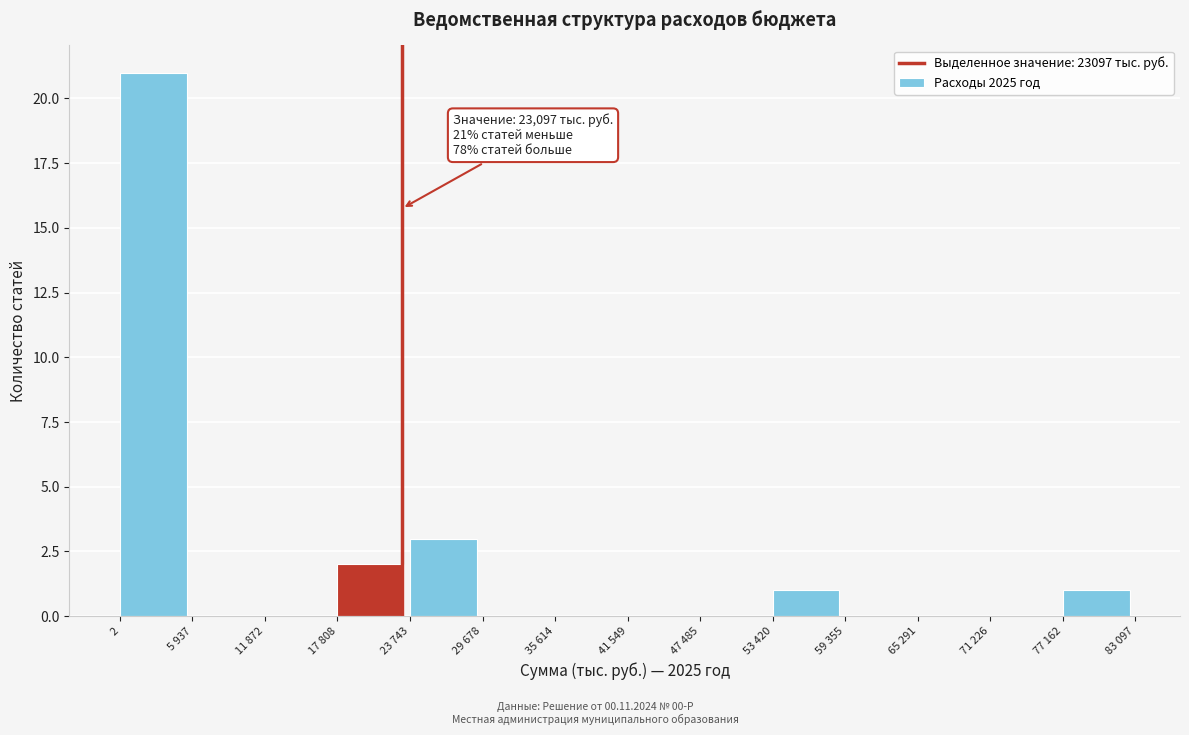

Reading right to left, list all the values displayed in this chart.

77 162=1	71 226=0	65 291=0	59 355=0	53 420=1	47 485=0	41 549=0	35 614=0	29 678=0	23 743=3	17 808=2	11 872=0	5 937=0	2=21